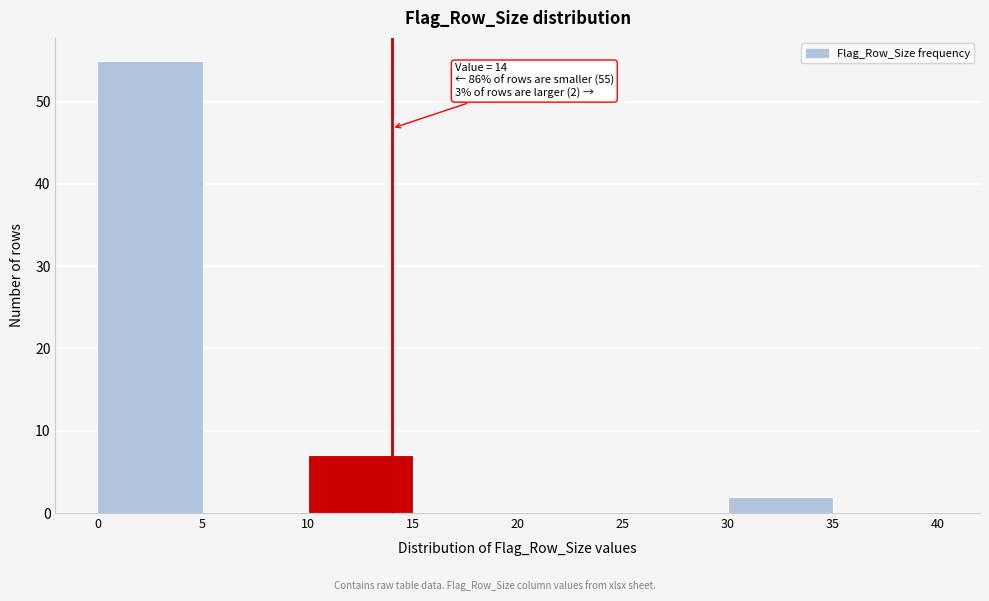

Over which range of the x-axis is the bar tallest?

0 to 5